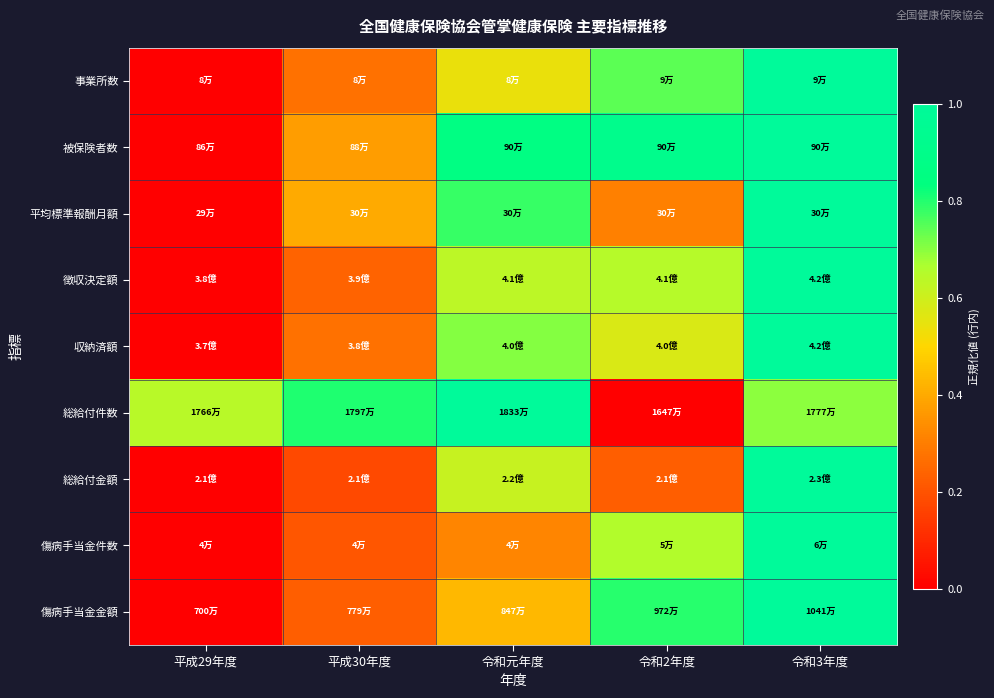

Count the number of data series in this chart.

9